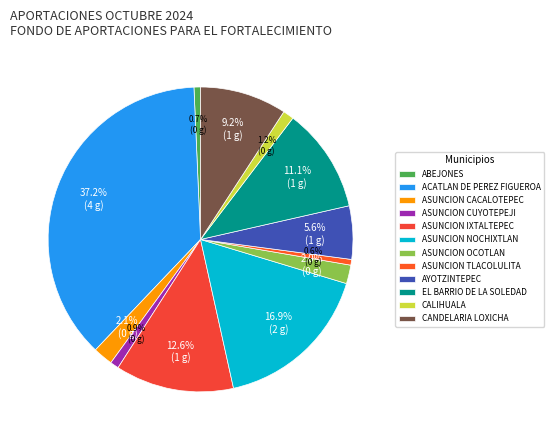

Is it true that ABEJONES is 1% of the pie?

True